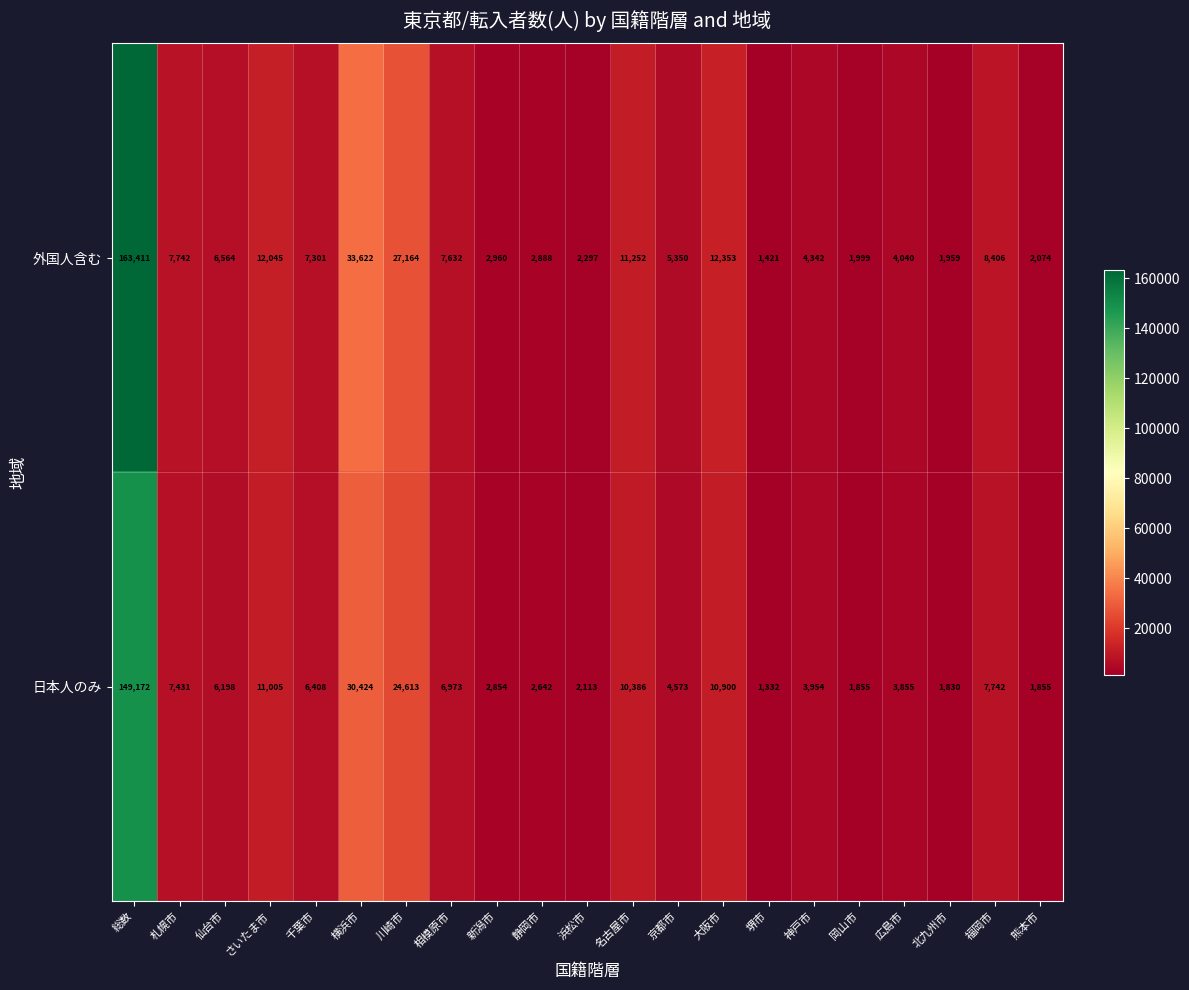

At how many categories does at least one series exceed 120035?

1